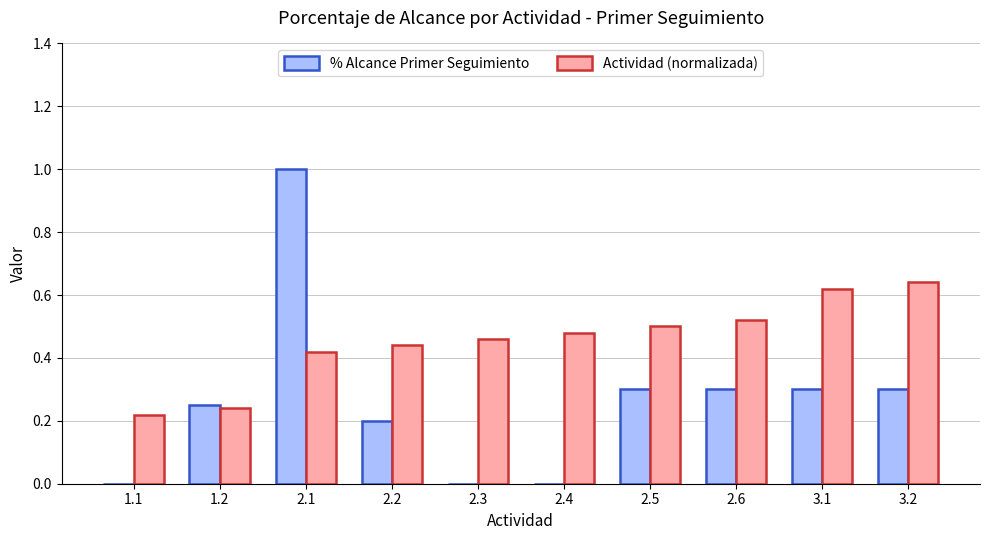

Is it true that Actividad (normalizada) equals 0.4 at 3.2?

False